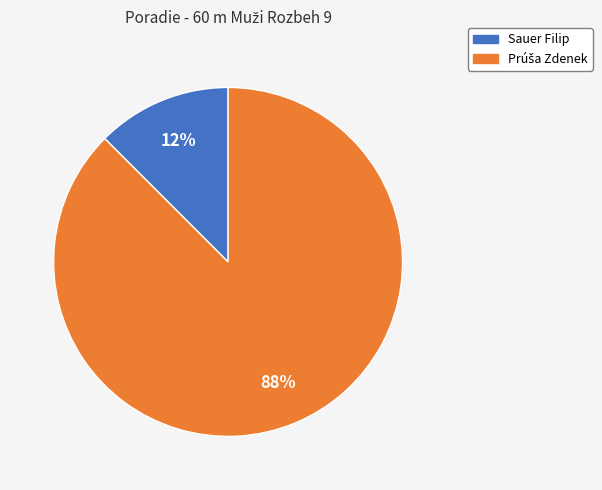

Is there a majority slice in this chart?

Yes